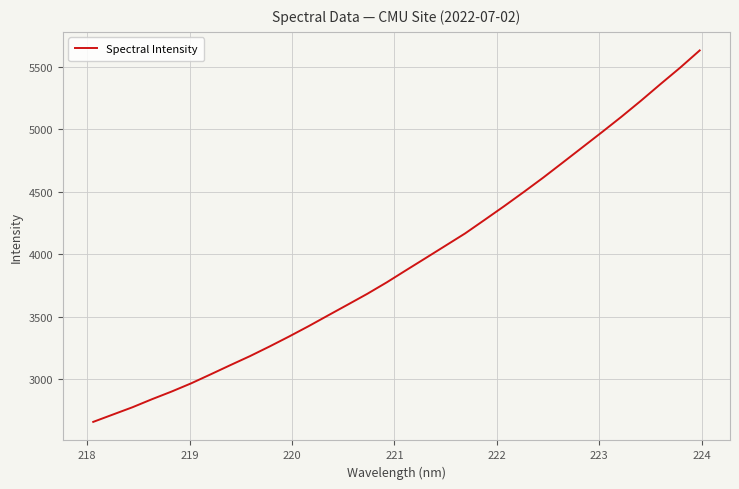

What is the minimum value shown in the chart?

2656.9